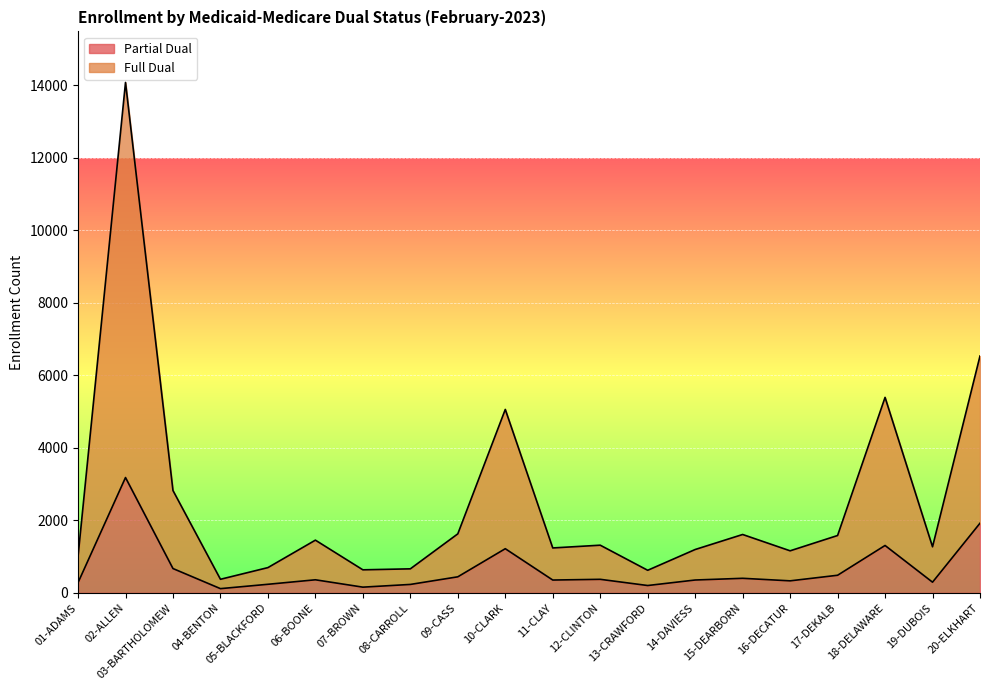

What is the value of the Full Dual point at the 8th from the left?

662